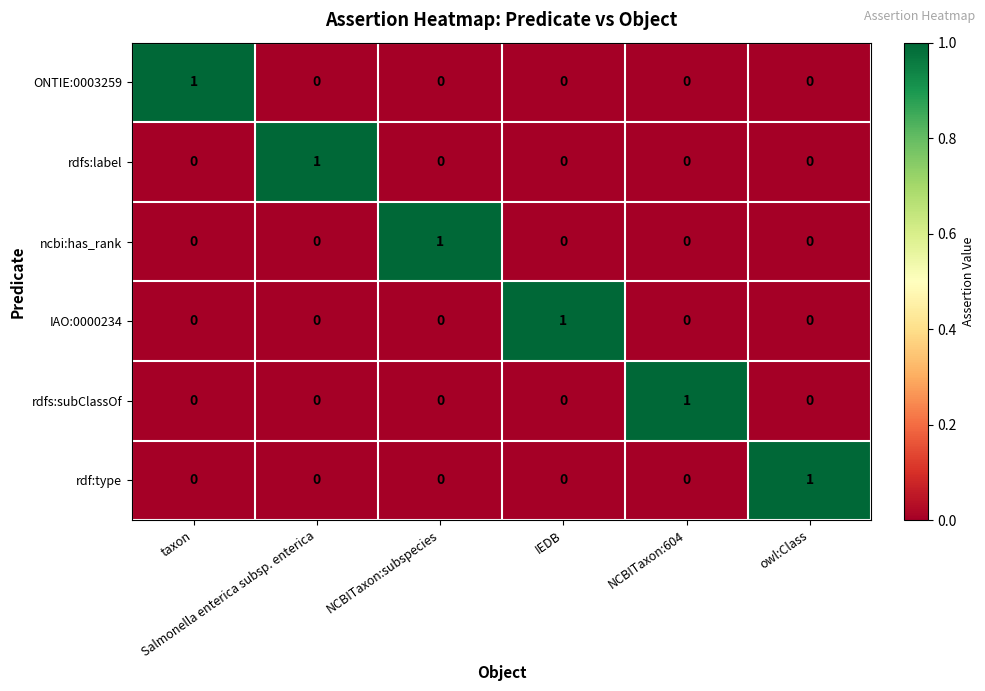

At how many categories does at least one series exceed 0?

6